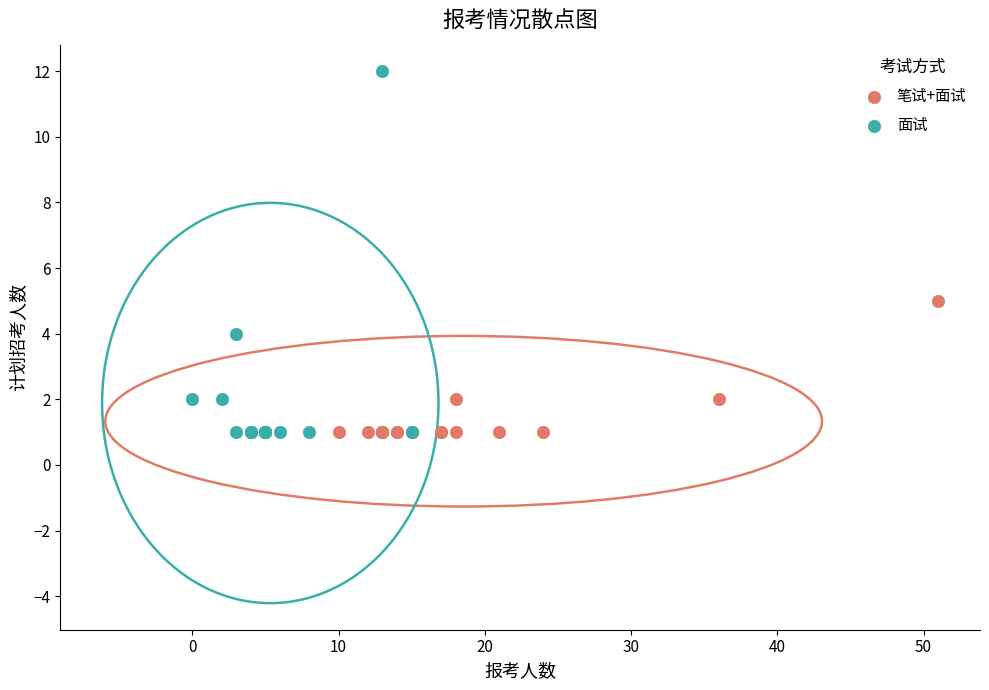

Which series has the largest Y range (max minus min)?

面试